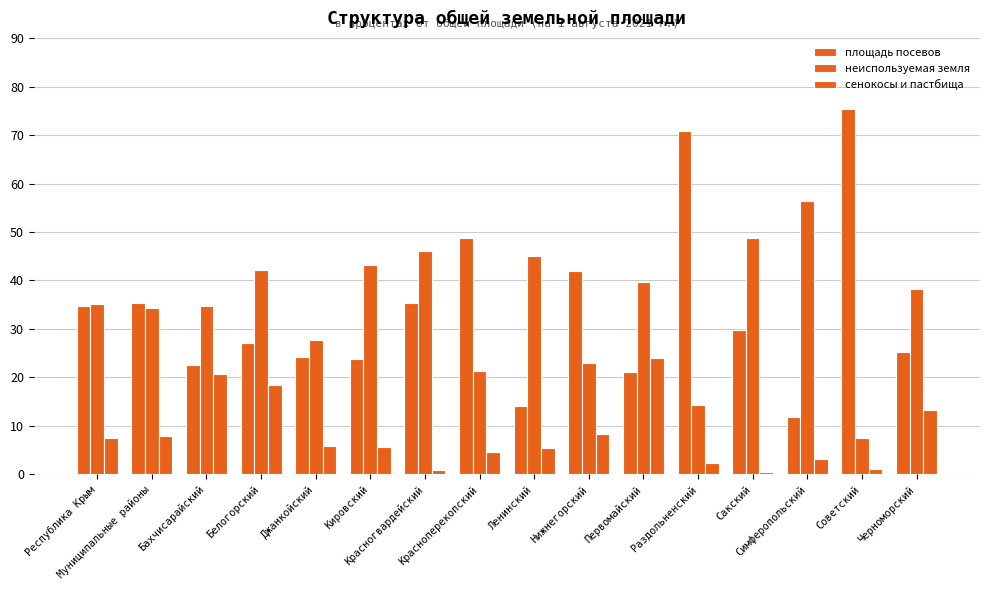

How many data points in неиспользуемая земля are less than 38?

8